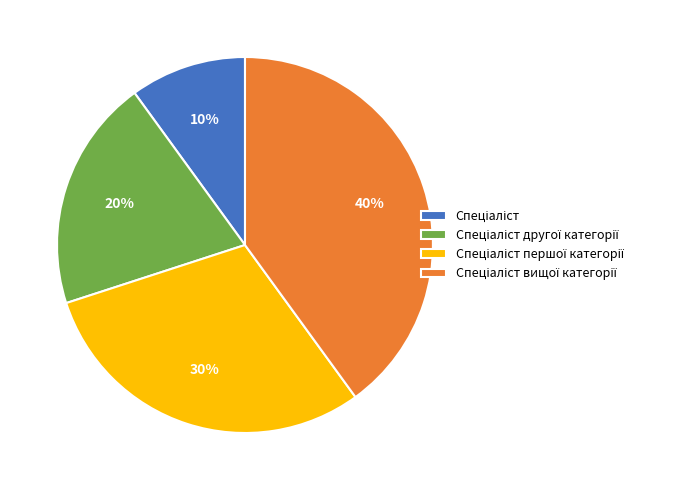

Is there any slice that represents more than half of the pie?

No